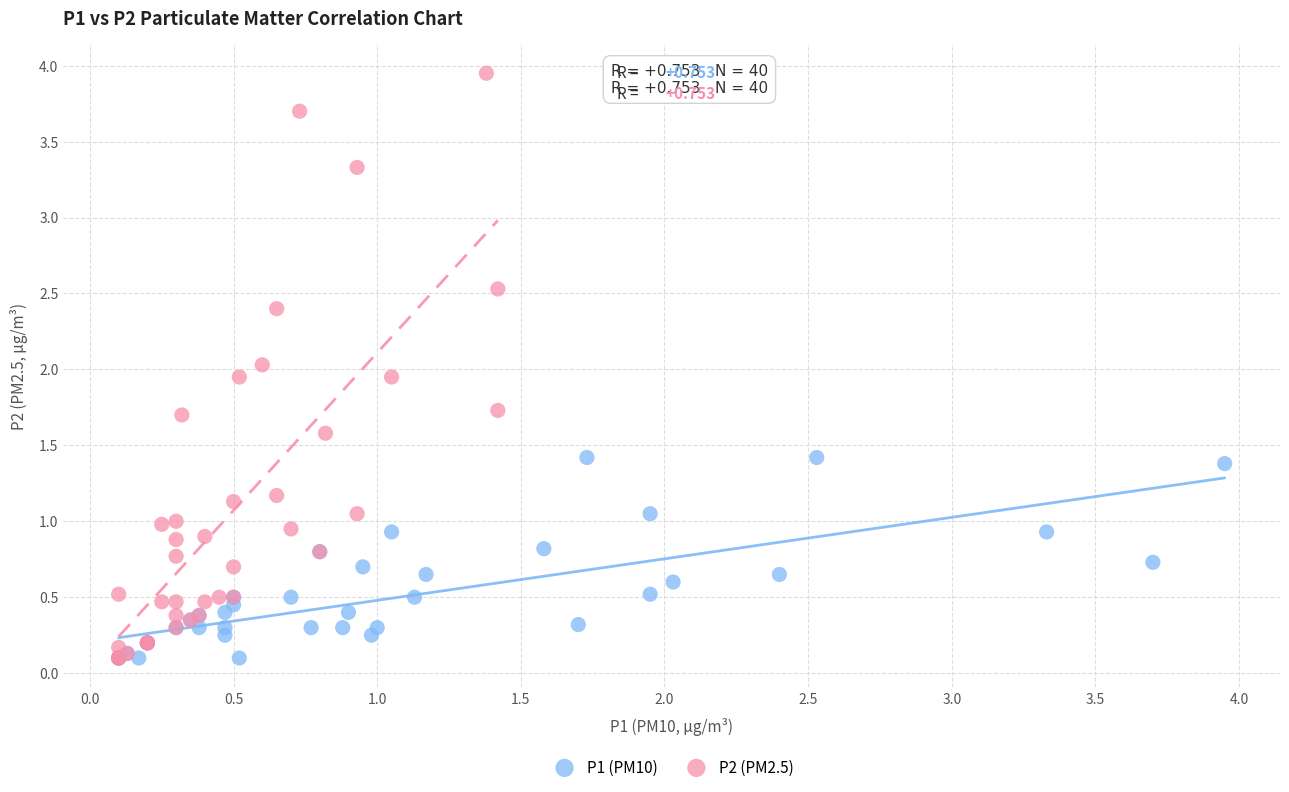

Which series has the widest spread of Y values?

P2 (PM2.5)